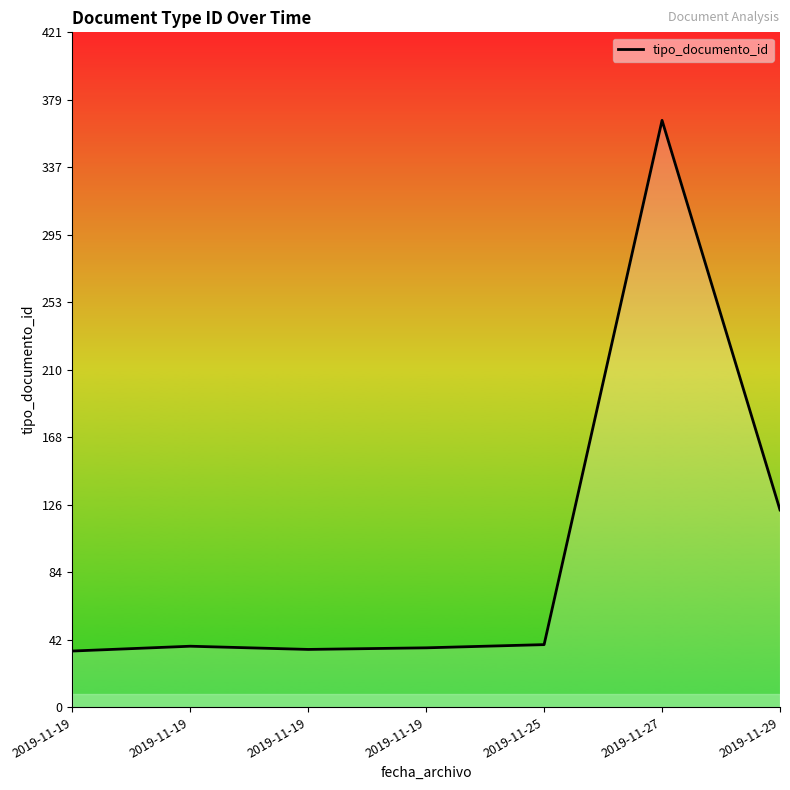

The value at 2019-11-19 is 13. True or false?

False